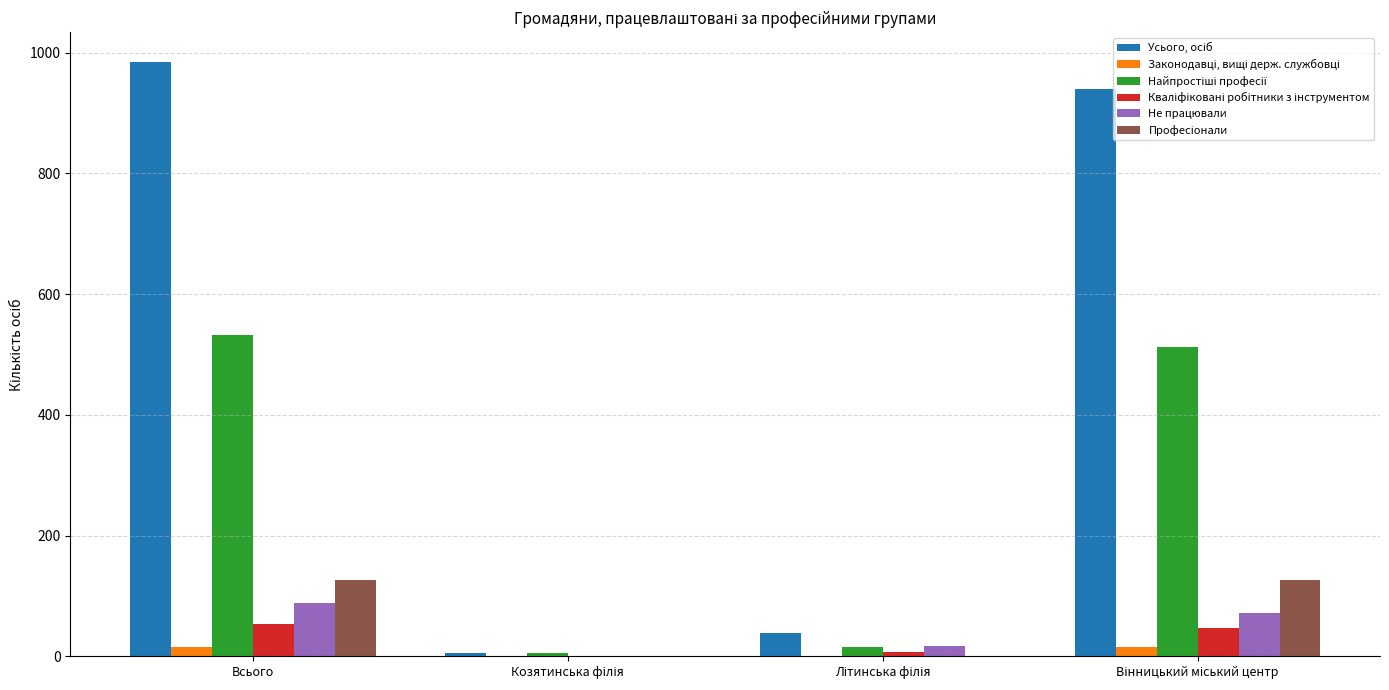

The Не працювали series shows 88 at Всього. True or false?

True